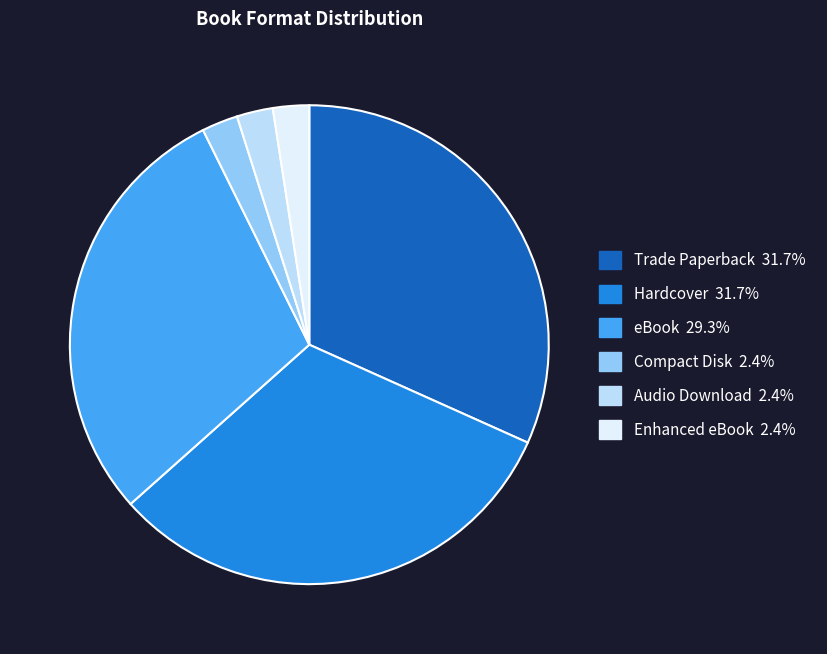

Do Audio Download and Hardcover together represent more than half of the pie?

No